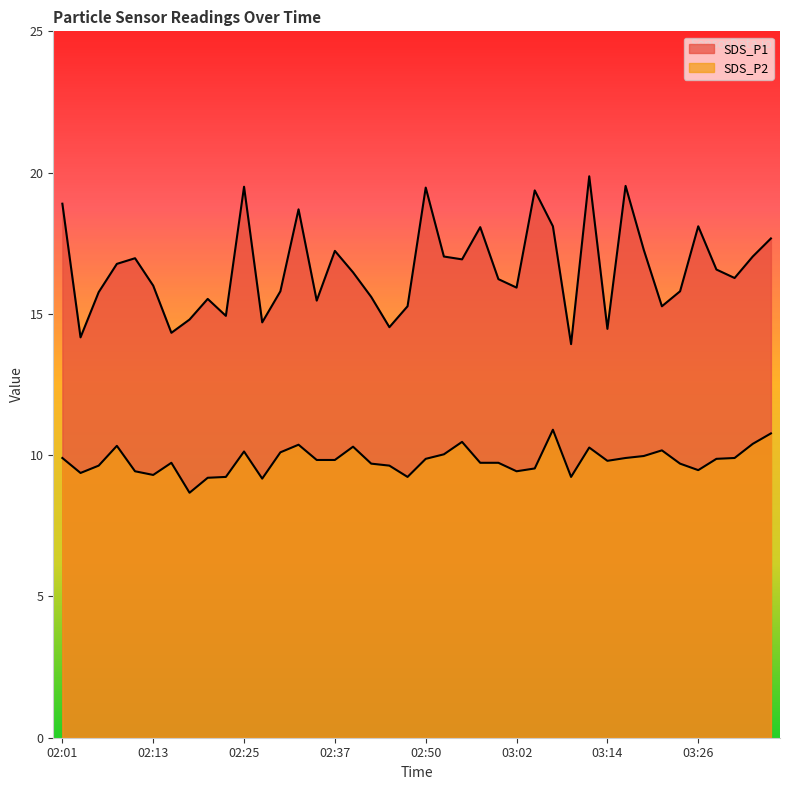

At which category does SDS_P1 reach its first local valley?

02:03